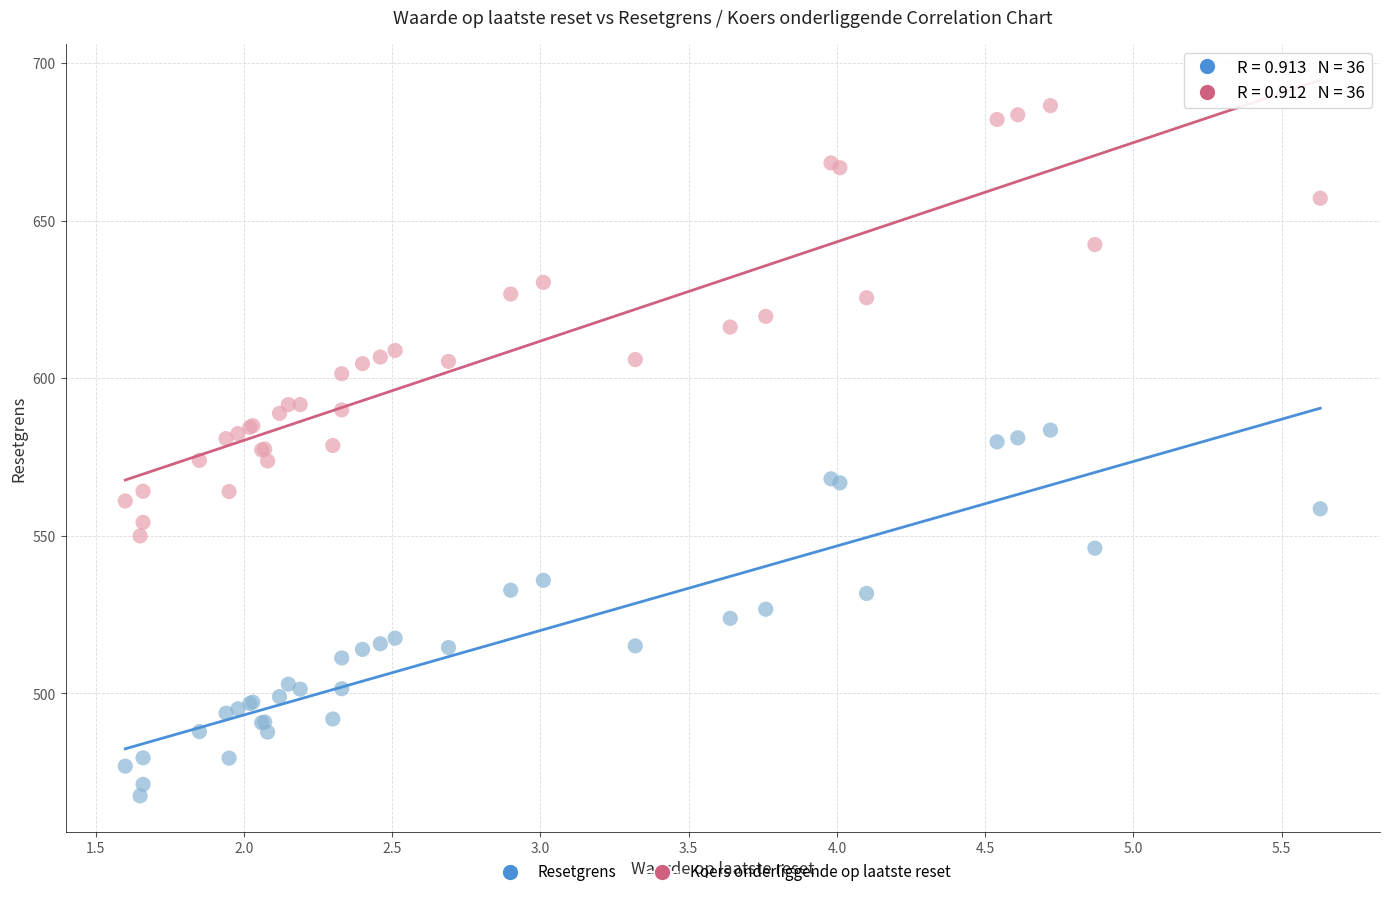

Which series contains the lowest Y value?

Resetgrens